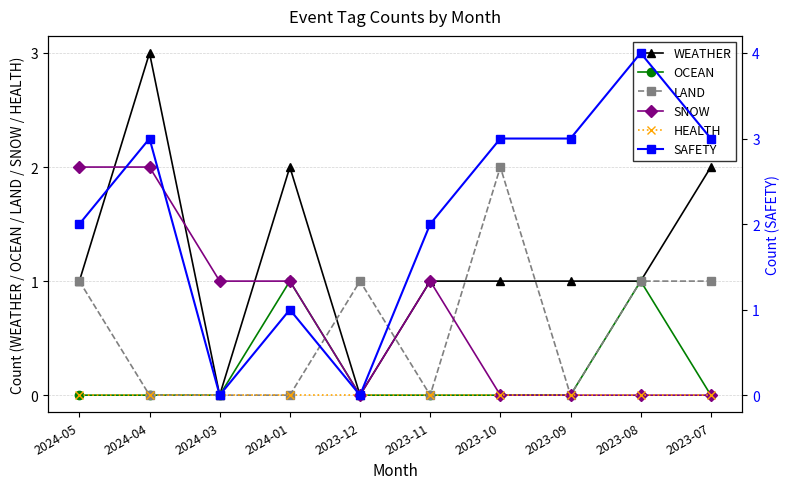

Reading left to right, extract all data points from this chart.

WEATHER: 1	3	0	2	0	1	1	1	1	2
OCEAN: 0	0	0	1	0	0	0	0	1	0
LAND: 1	0	0	0	1	0	2	0	1	1
SNOW: 2	2	1	1	0	1	0	0	0	0
HEALTH: 0	0	0	0	0	0	0	0	0	0
SAFETY: 2	3	0	1	0	2	3	3	4	3